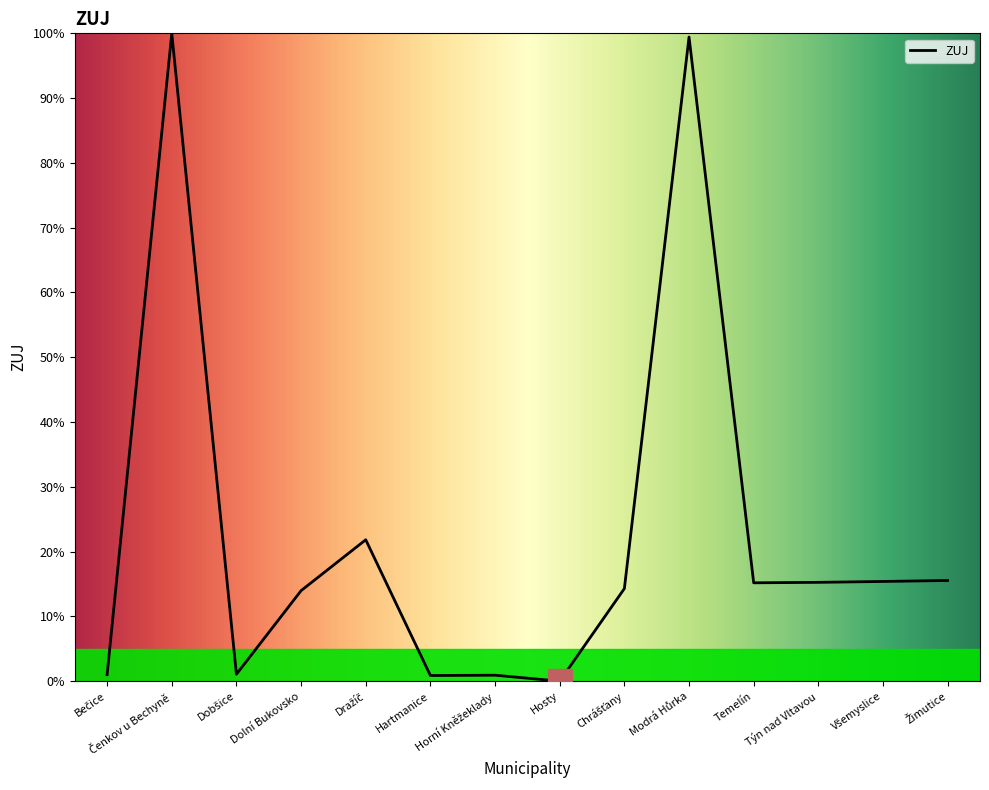

What is the ratio of the value at Temelín to the value at Týn nad Vltavou?

1.0